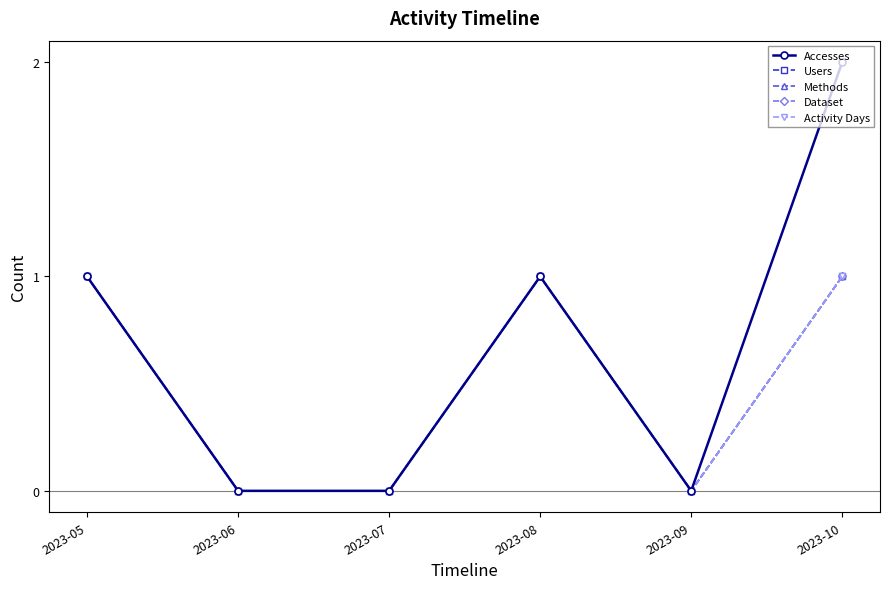

The Methods series shows -1 at 2023-07. True or false?

False